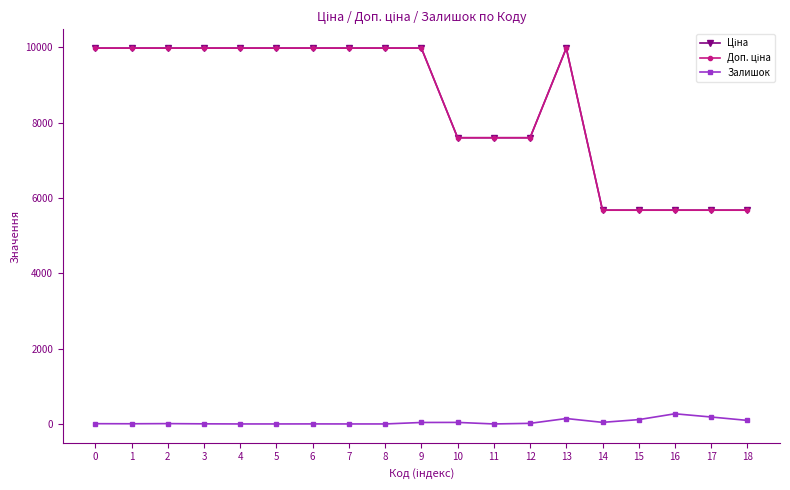

Reading left to right, extract all data points from this chart.

Ціна: 9975.0	9975.0	9975.0	9975.0	9975.0	9975.0	9975.0	9975.0	9975.0	9975.0	7596.5	7596.5	7596.5	9975.0	5673.8	5673.8	5673.8	5673.8	5673.8
Доп. ціна: 9975.0	9975.0	9975.0	9975.0	9975.0	9975.0	9975.0	9975.0	9975.0	9975.0	7596.5	7596.5	7596.5	9975.0	5673.8	5673.8	5673.8	5673.8	5673.8
Залишок: 7.0	5.0	9.0	3.0	0.0	0.0	1.0	0.0	0.0	39.0	41.0	0.0	16.0	144.0	42.0	115.0	270.0	184.0	94.0